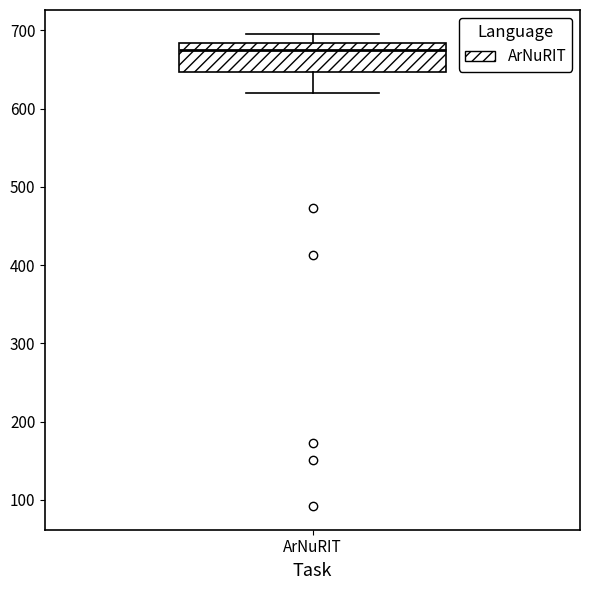

Read this box plot against the y-axis: the position of the median line, the range covered by the box, and the ends of both whiskers. The values are not printed on the chart, so give them approximately, as read against the axis.

median 670, box 650 to 680, whiskers 620 to 700